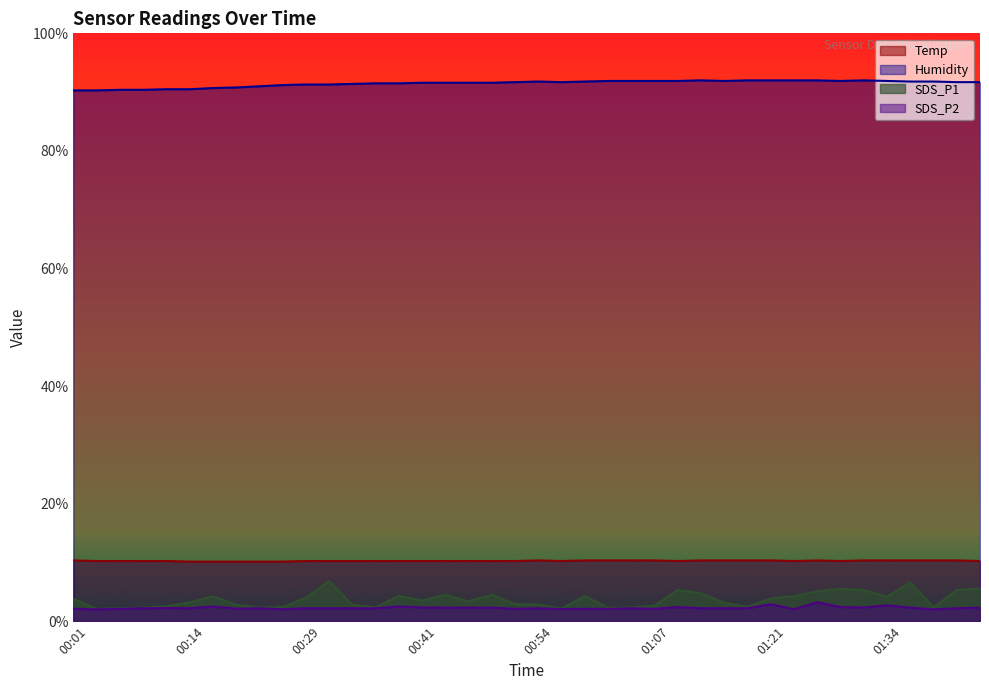

Which category has the highest value across all series?

01:12